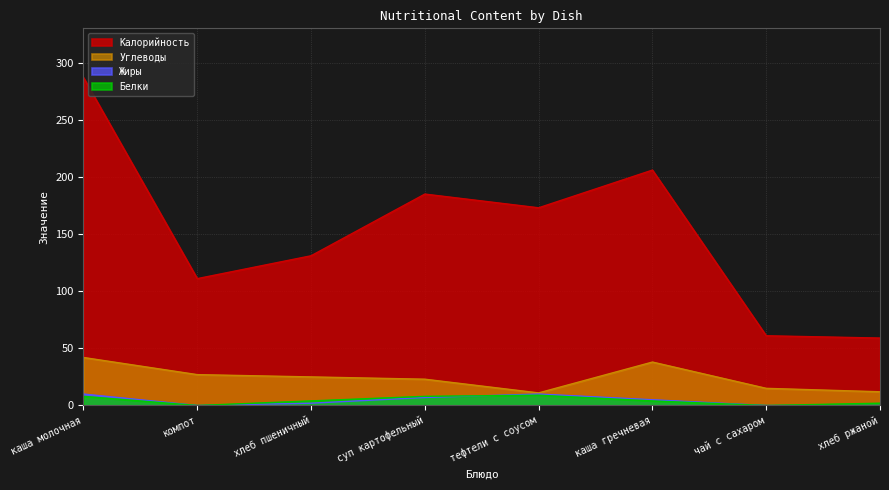

At which category does Жиры reach its first local valley?

компот